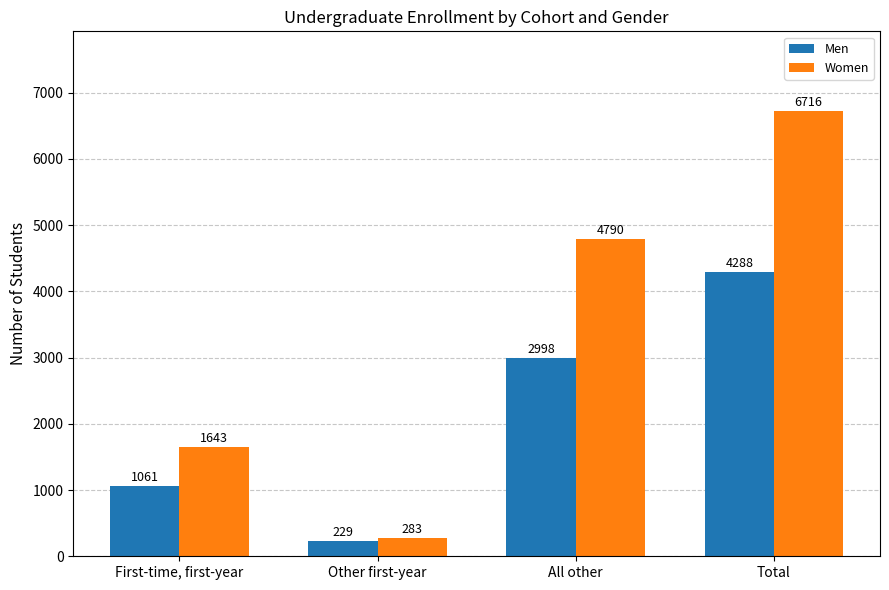

At how many categories does at least one series exceed 6426?

1